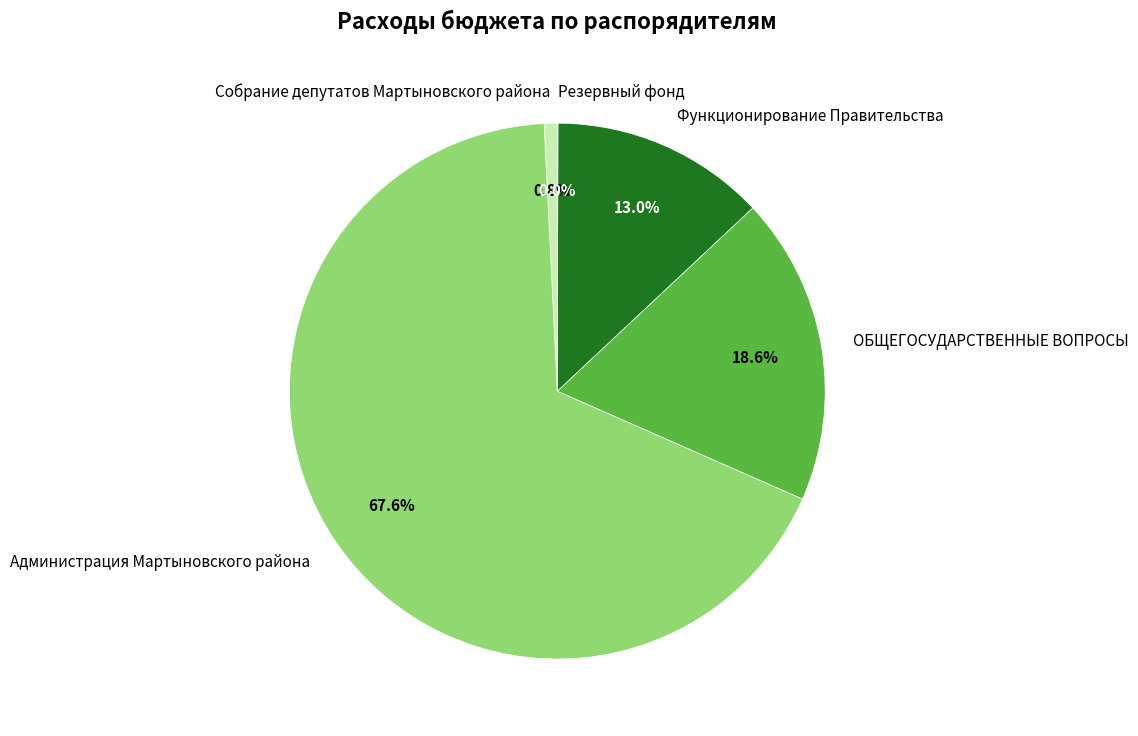

To the nearest percent, what is the combined percentage of ОБЩЕГОСУДАРСТВЕННЫЕ ВОПРОСЫ and Администрация Мартыновского района?

86%